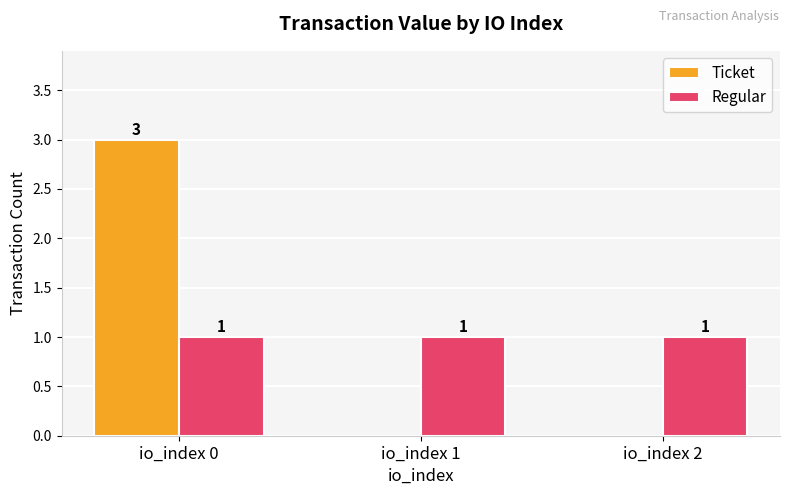

Is the value of Ticket at io_index 1 greater than the value of Regular at io_index 2?

No